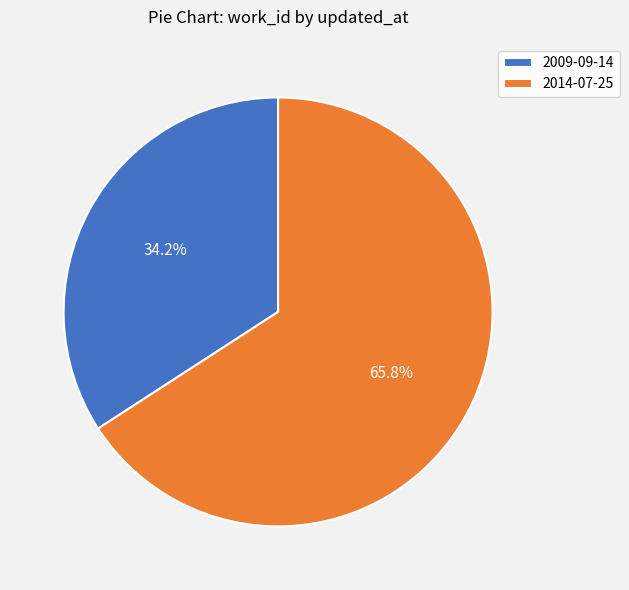

Which has a higher value, 2009-09-14 or 2014-07-25?

2014-07-25